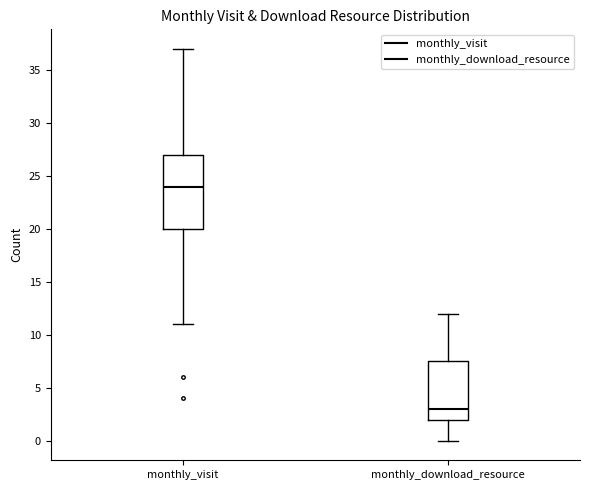

Where does the median line of the box for monthly_download_resource sit on the y-axis? The values are not printed on the chart, so give them approximately, as read against the axis.

3.0